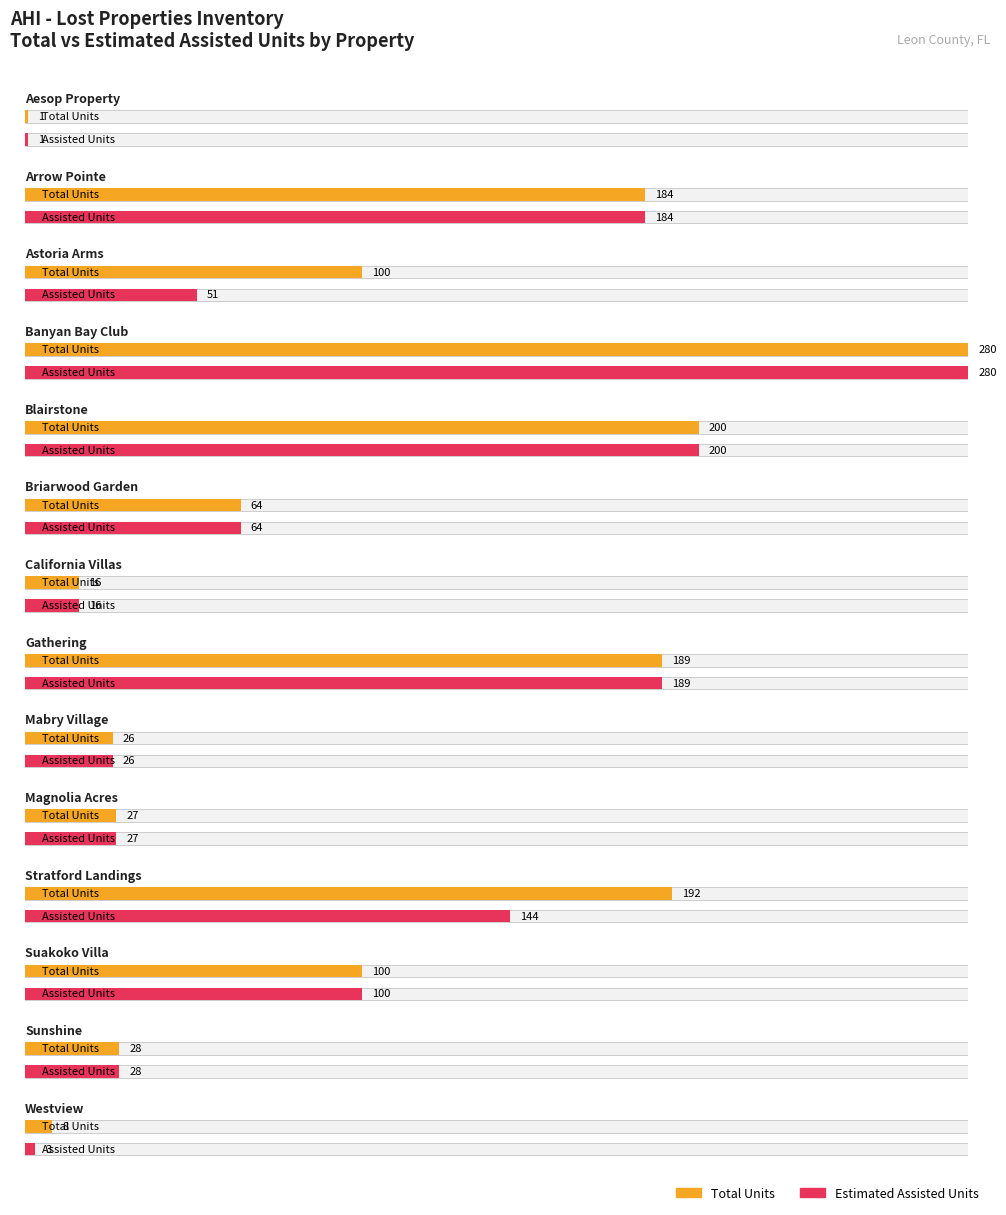

Which series changed the most between Arrow Pointe and Suakoko Villa?

Total Units